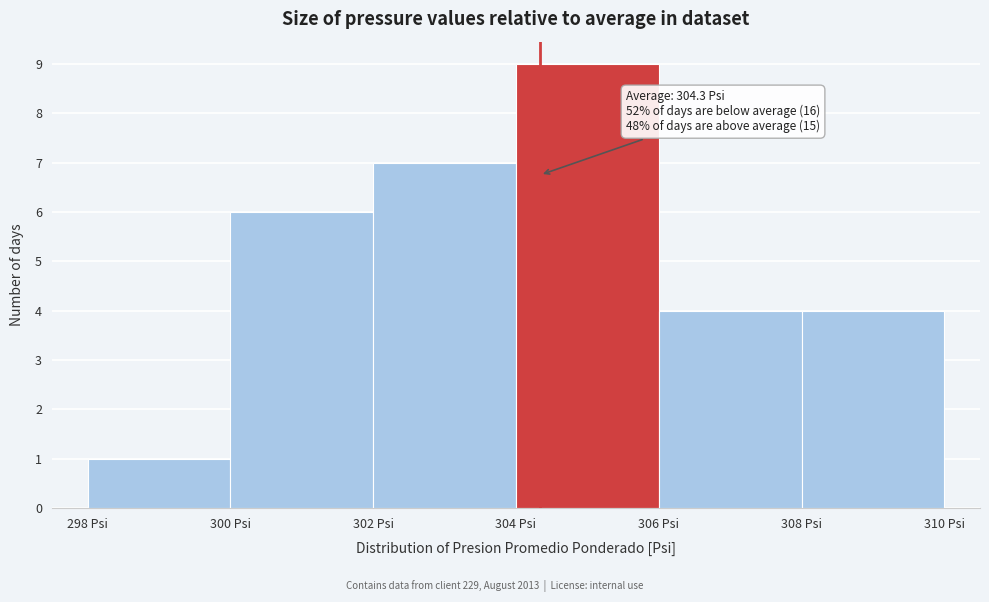

Which range on the x-axis has the tallest bar?

304 to 306